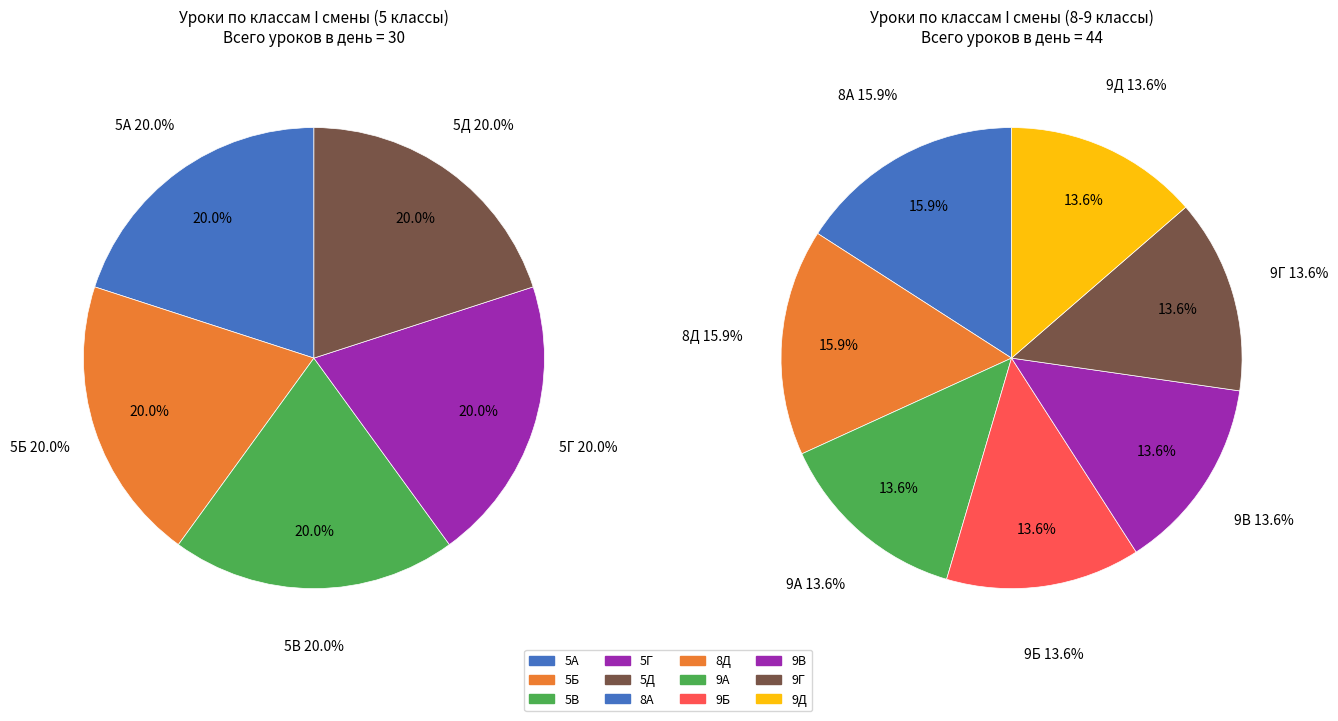

Is there a majority slice in this chart?

No